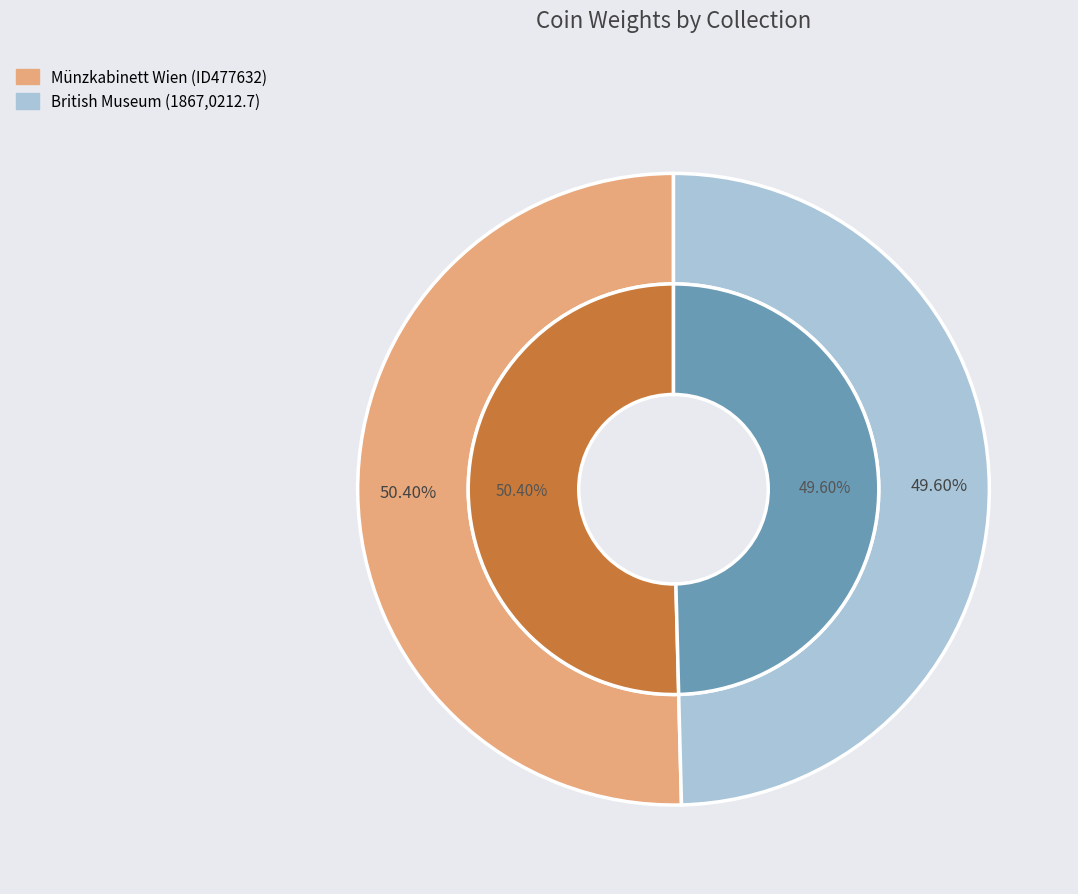

How much of the chart is everything except Münzkabinett Wien (ID477632)?

49.6%